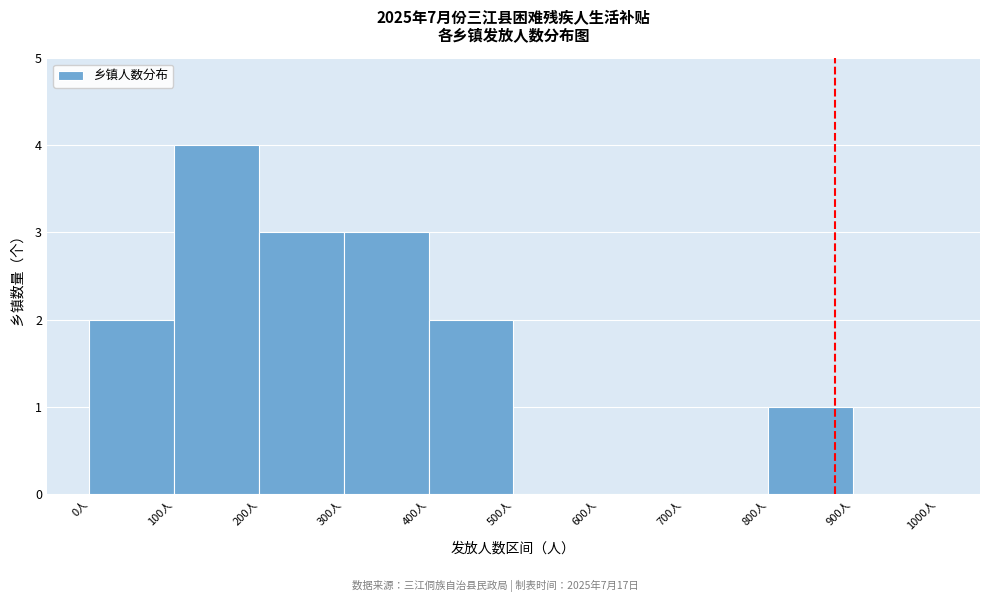

Over which range of the x-axis is the bar tallest?

100 to 200